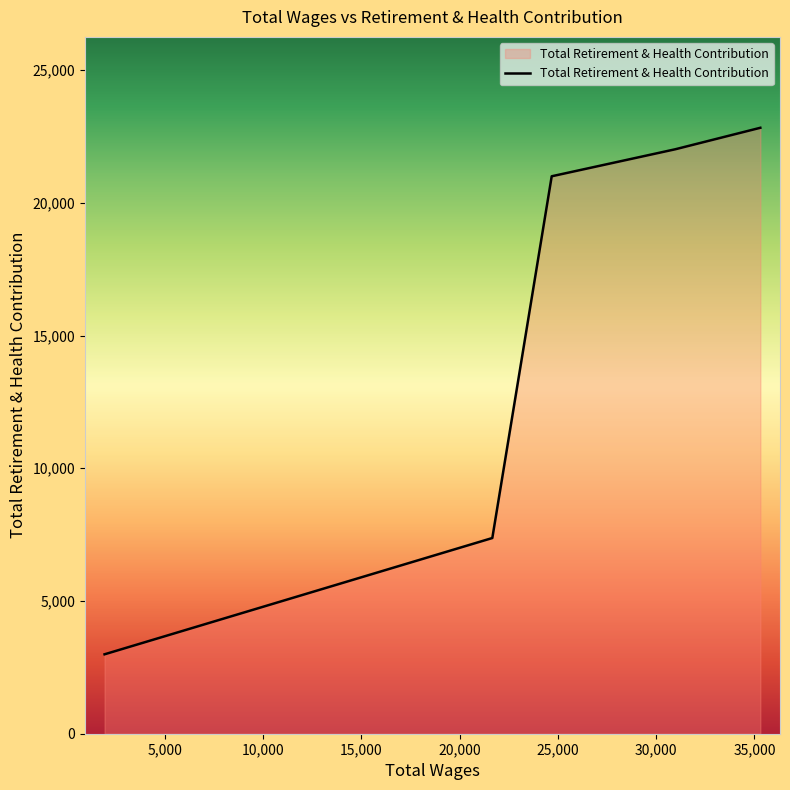

What is the average value?

15243